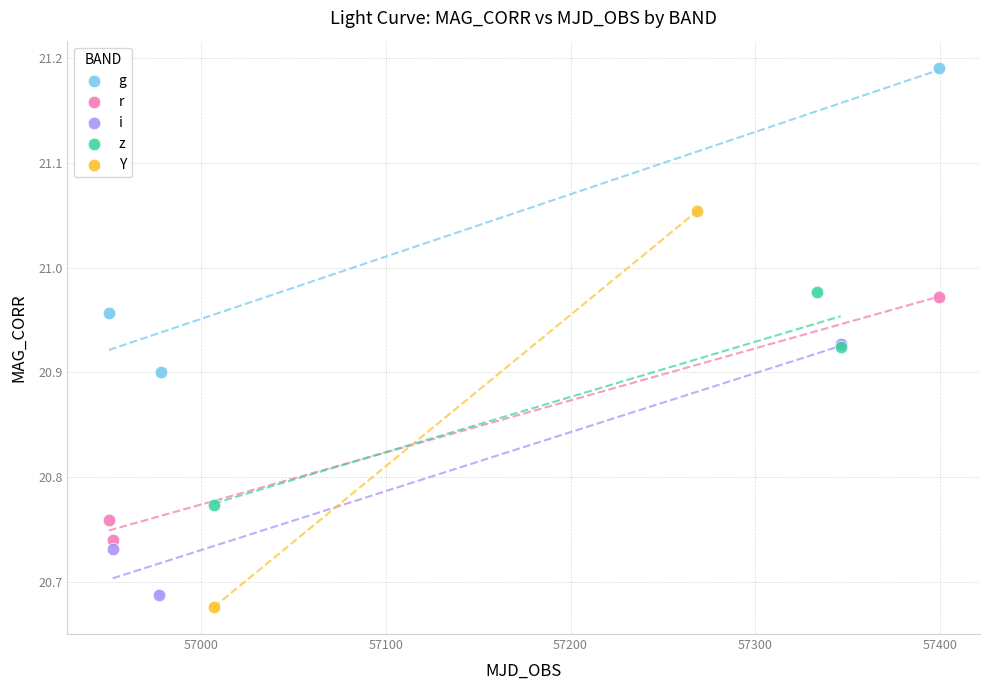

Which series contains the highest Y value?

g